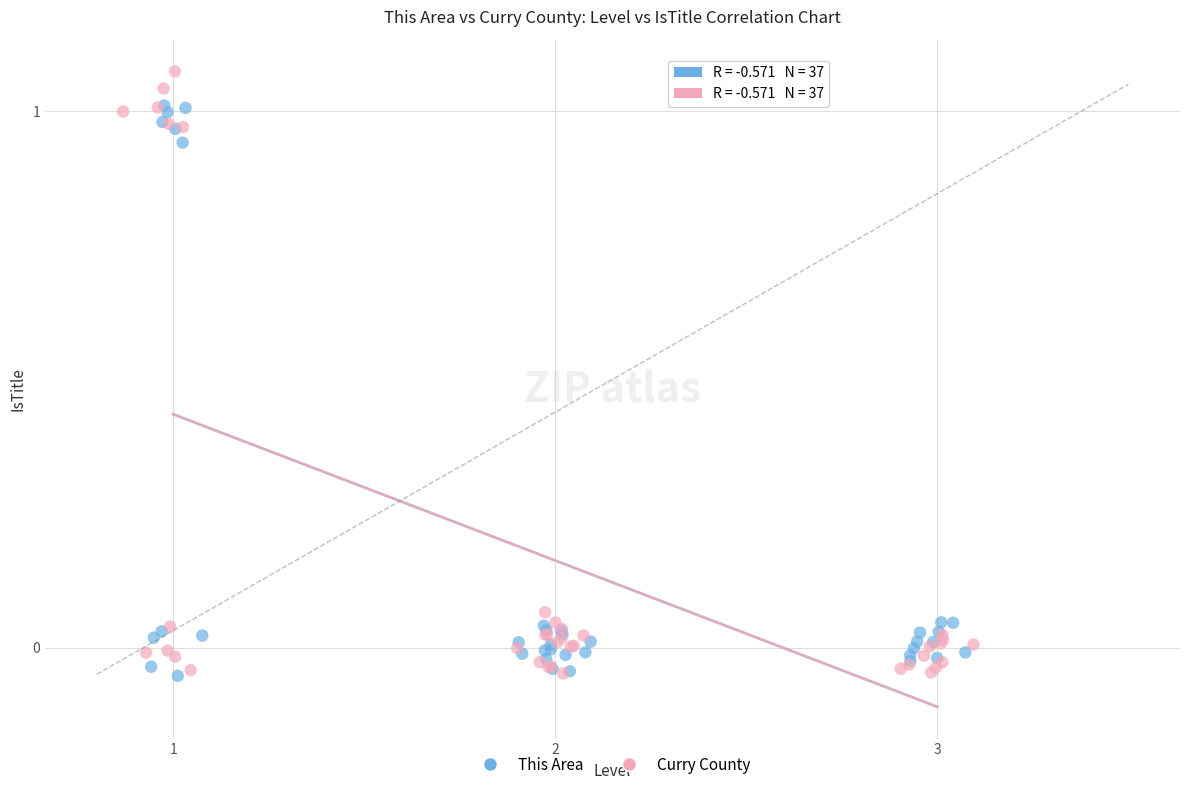

Which series has the largest Y range (max minus min)?

Curry County